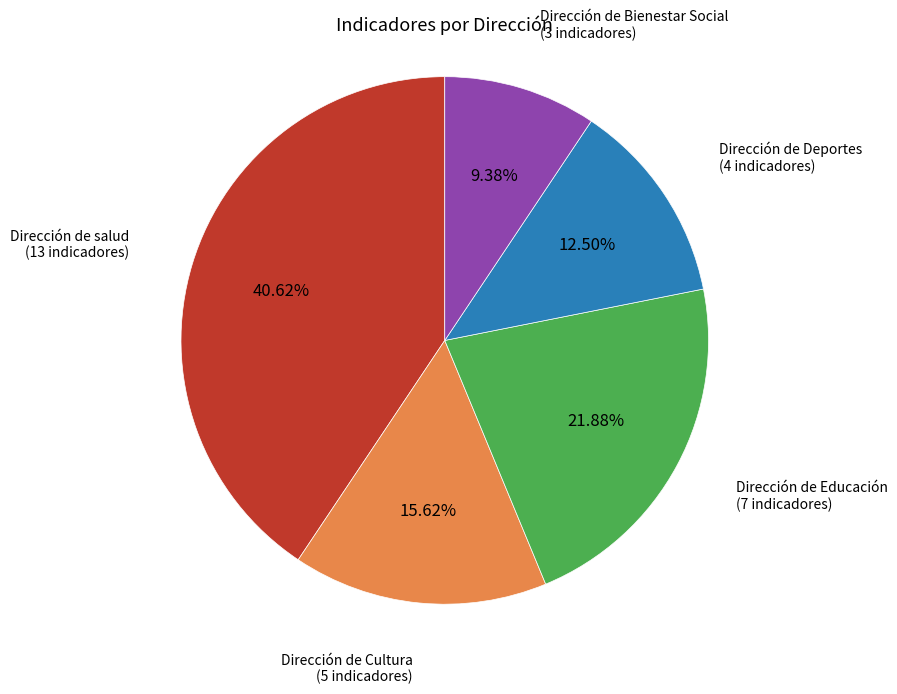

Is there a majority slice in this chart?

No